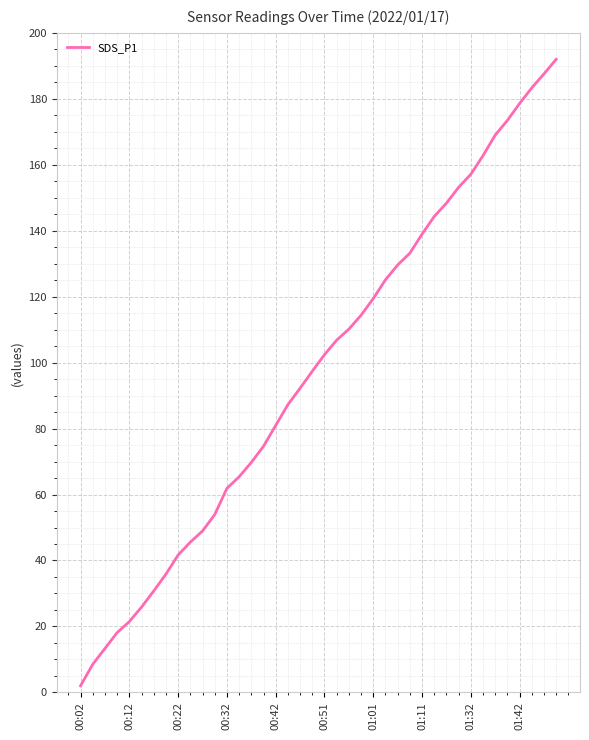

What is the difference between the maximum and minimum values?

190.0